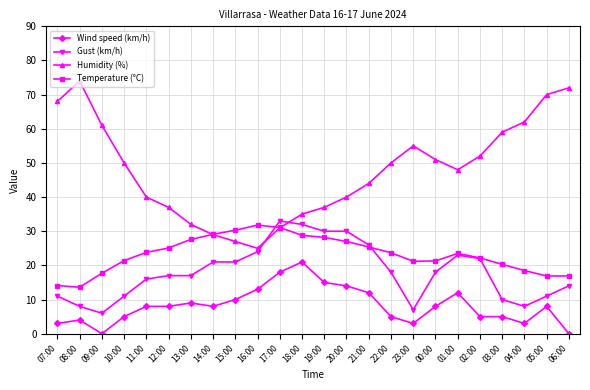

How many distinct data groups are displayed?

4